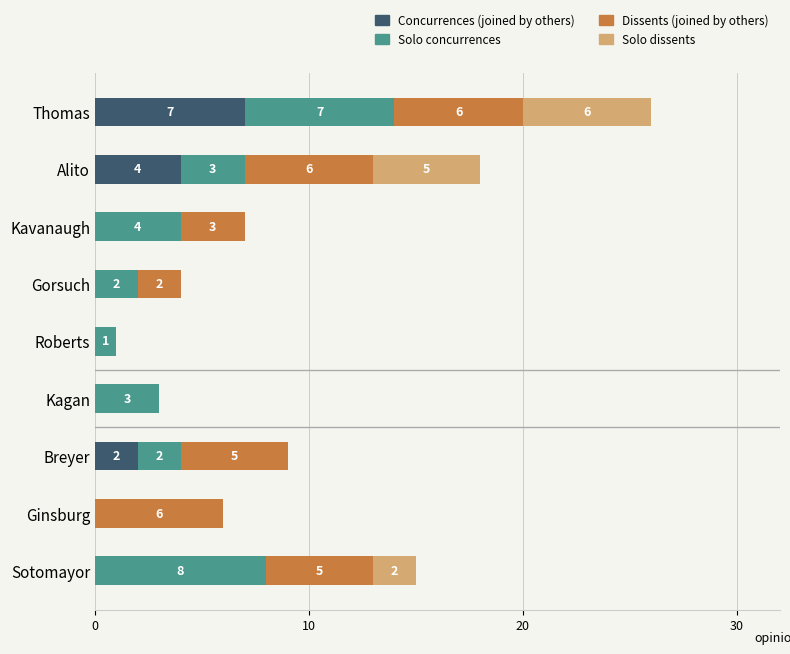

What is the total value across all series at Sotomayor?

15